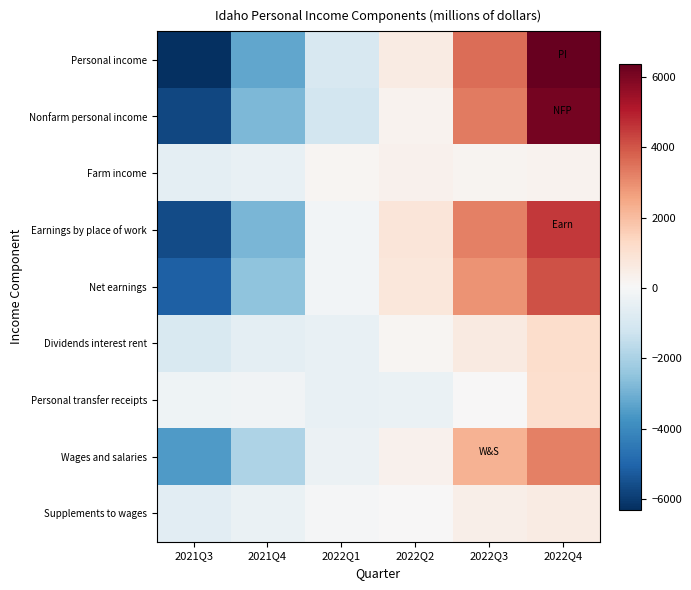

Which series changed the most between 2021Q3 and 2022Q1?

Earnings by place of work